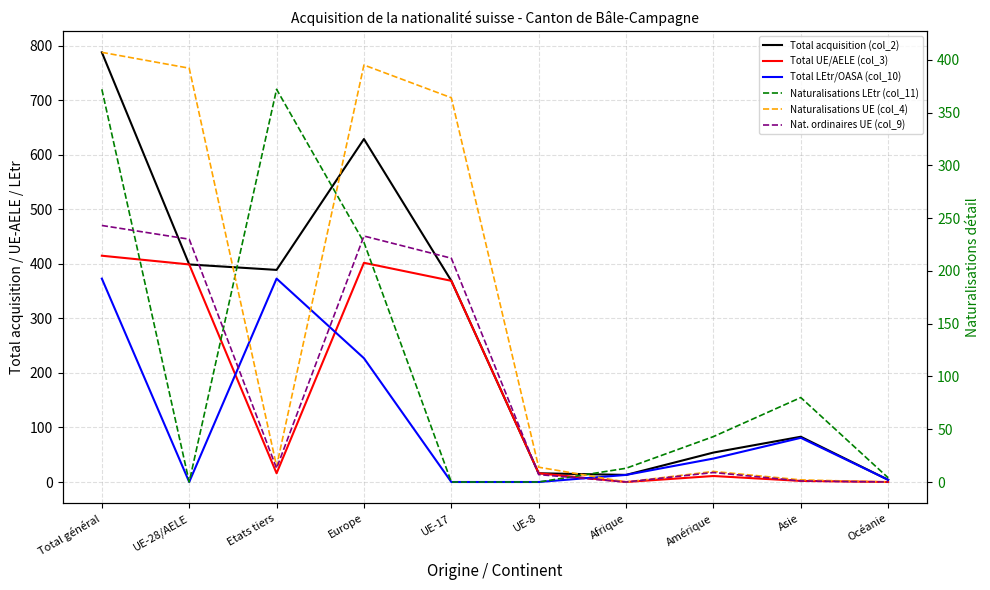

How many values in the Total UE/AELE (col_3) series are below 16?

4